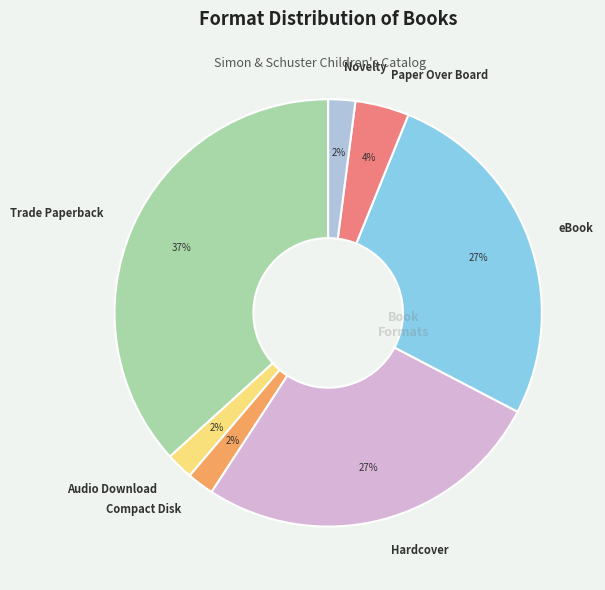

To the nearest percent, what portion does Trade Paperback represent?

37%